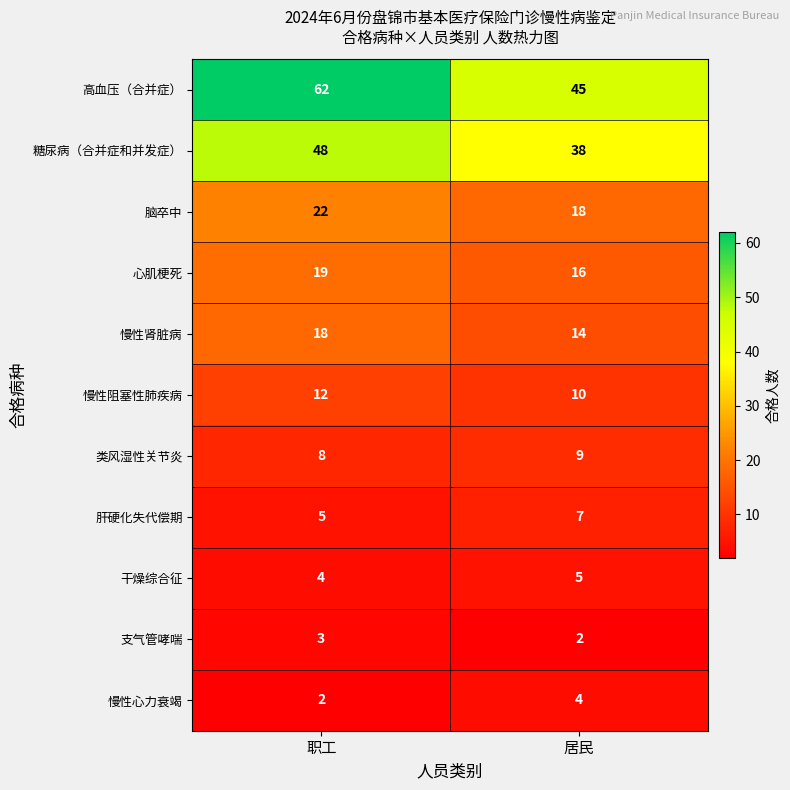

What is the minimum value for 干燥综合征?

4